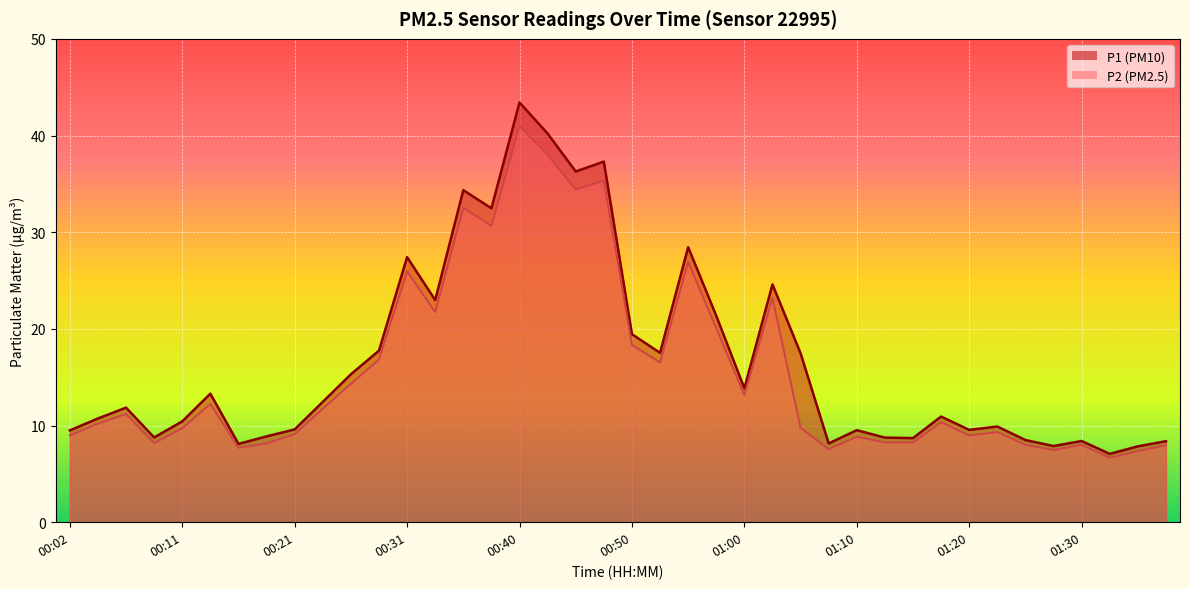

Between 01:30 and 01:27, which is larger?

01:30